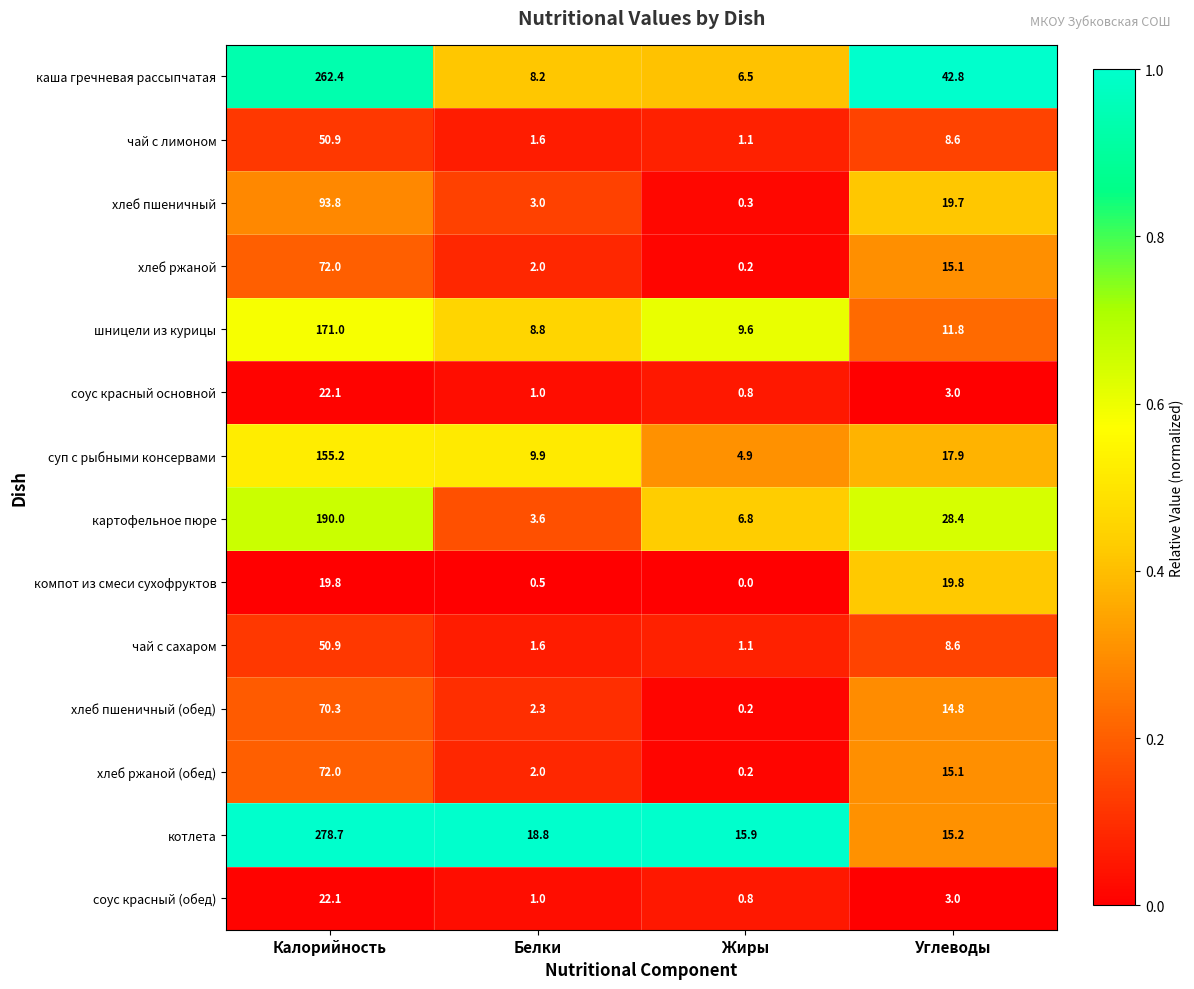

What is the difference between the second highest and second lowest values in the чай с сахаром series?

7.0